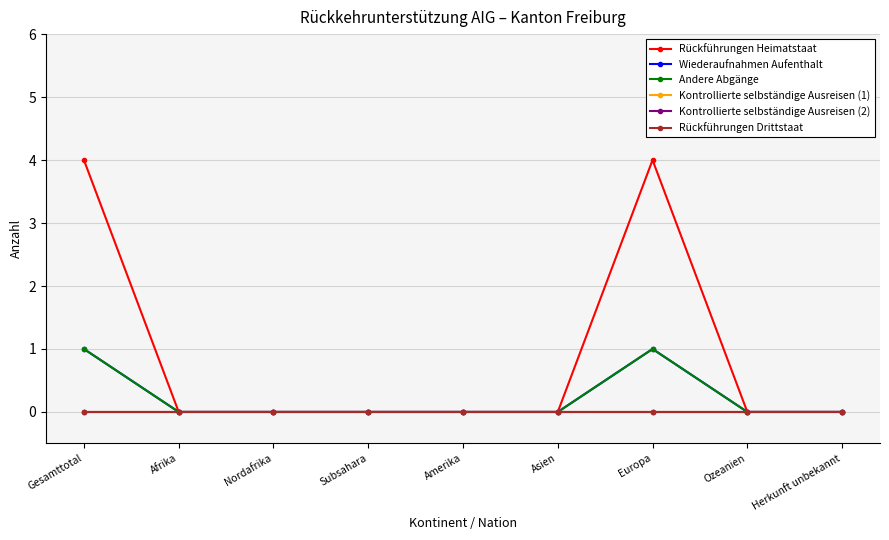

True or false: Wiederaufnahmen Aufenthalt has a value of -1 at Asien.

False